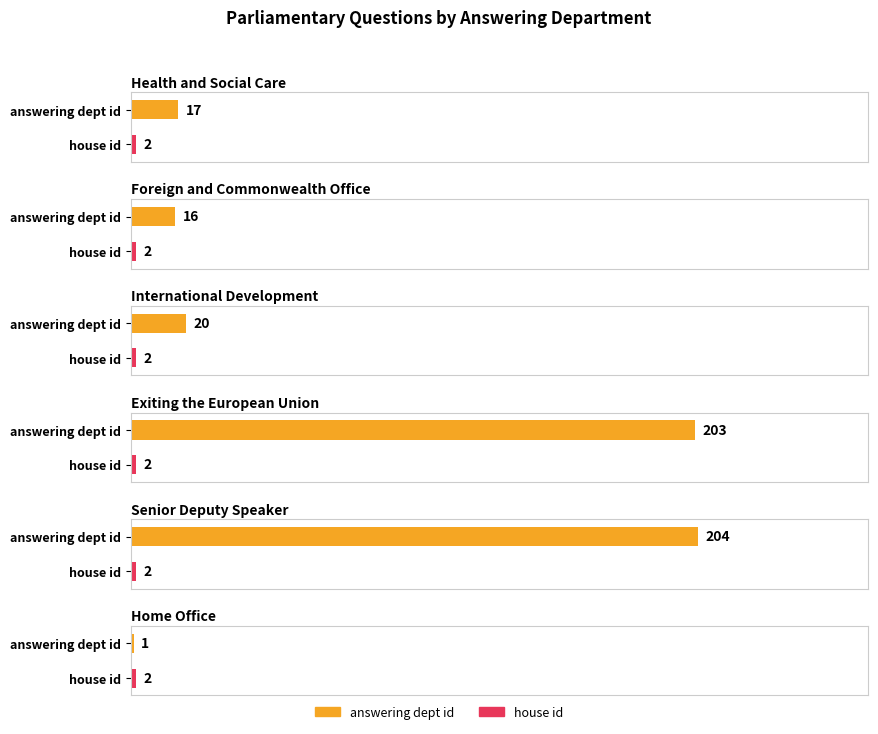

Which series has the largest total across all categories?

answering dept id